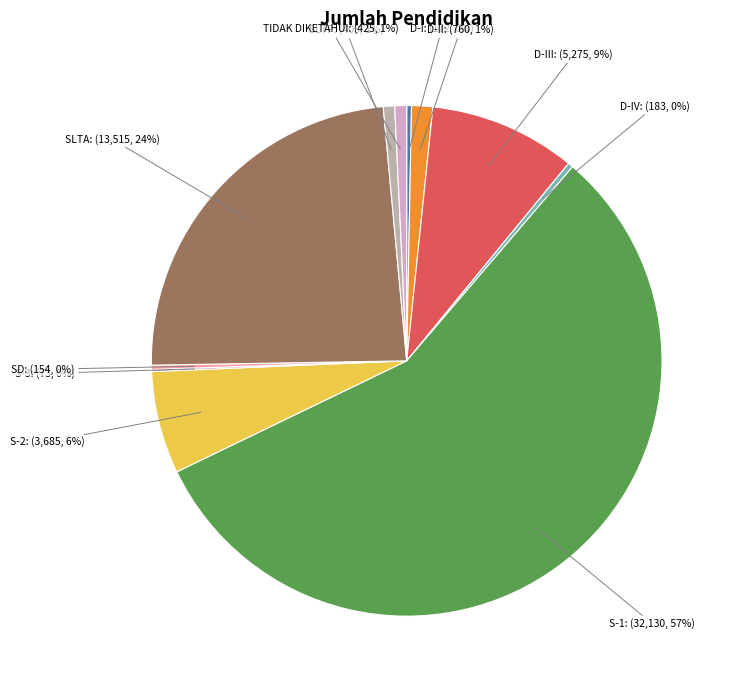

Which has a higher value, S-2 or D-IV?

S-2